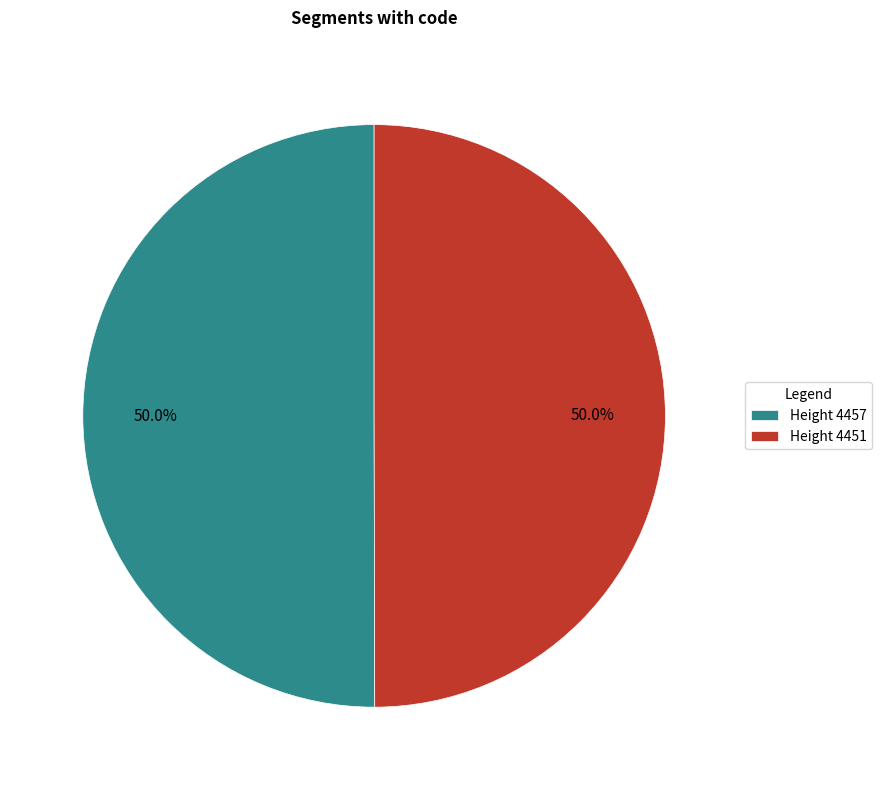

Combined, do Height 4451 and Height 4457 account for over 50%?

Yes